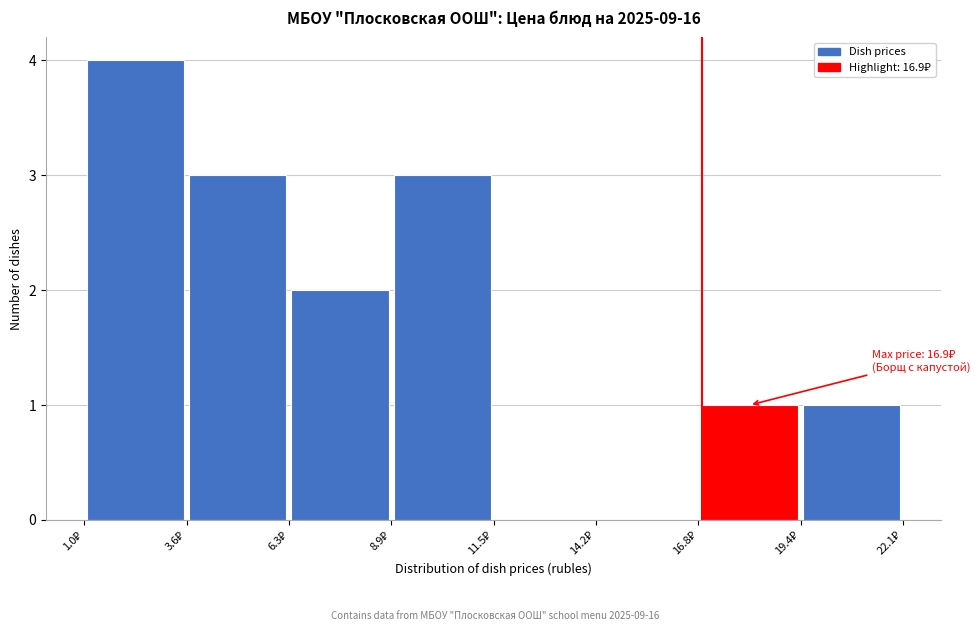

Which range on the x-axis has the tallest bar?

1.0 to 3.5